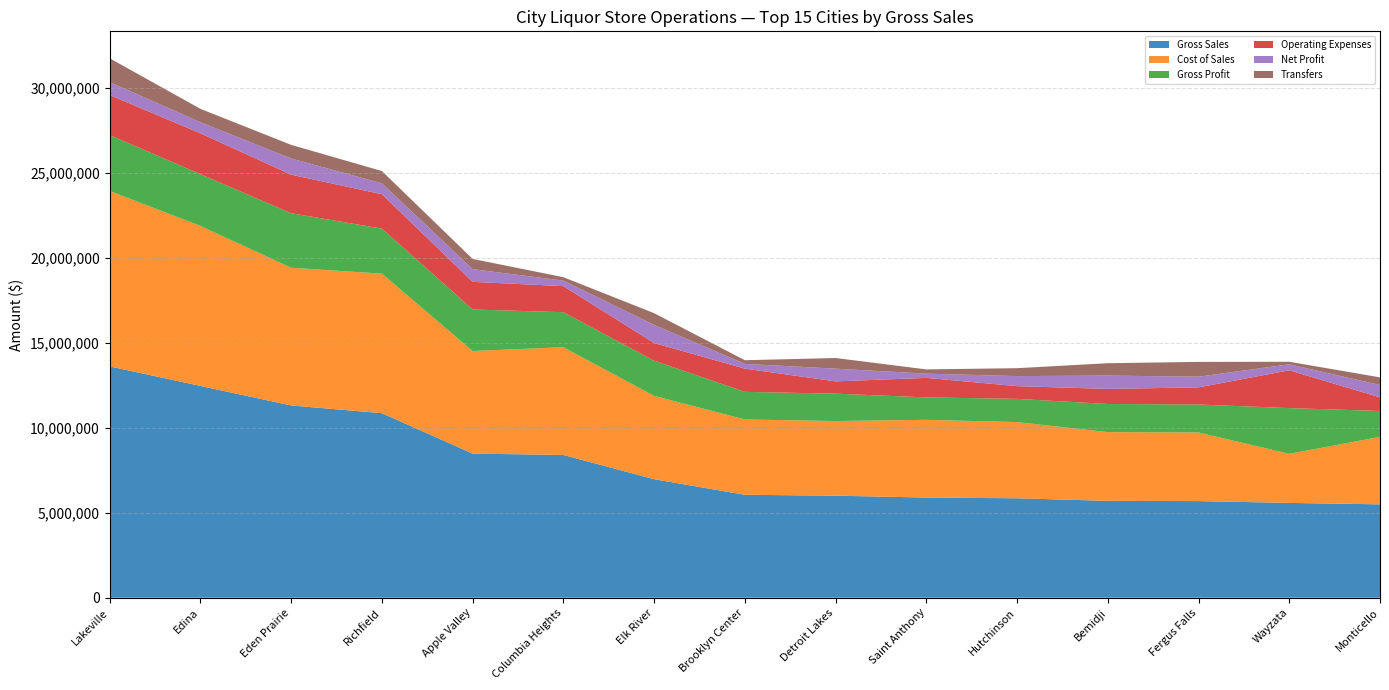

Reading left to right, extract all data points from this chart.

Gross Sales: 13611294	12462387	11312822	10859642	8480414	8399943	6974336	6056668	6003631	5893916	5850319	5700262	5684343	5579188	5493925
Cost of Sales: 10322174	9415449	8102770	8210714	6037204	6338891	4905302	4431501	4393011	4572858	4485368	4044785	4040200	2889826	3969587
Gross Profit: 3289120	3046938	3210052	2648928	2443210	2061052	2069034	1625167	1610620	1321058	1364951	1655477	1644143	2689362	1524338
Operating Expenses: 2358249	2403153	2266947	2024145	1626498	1534703	1039824	1367050	722663	1147414	749072	886027	1009272	2223107	801545
Net Profit: 761908	653384	954238	638404	747992	322745	1064897	278135	747817	249931	591634	783950	627948	352379	725808
Transfers: 1397972	785000	800000	724470	600000	202789	689718	216455	626842	249049	465000	728369	870034	150000	450000